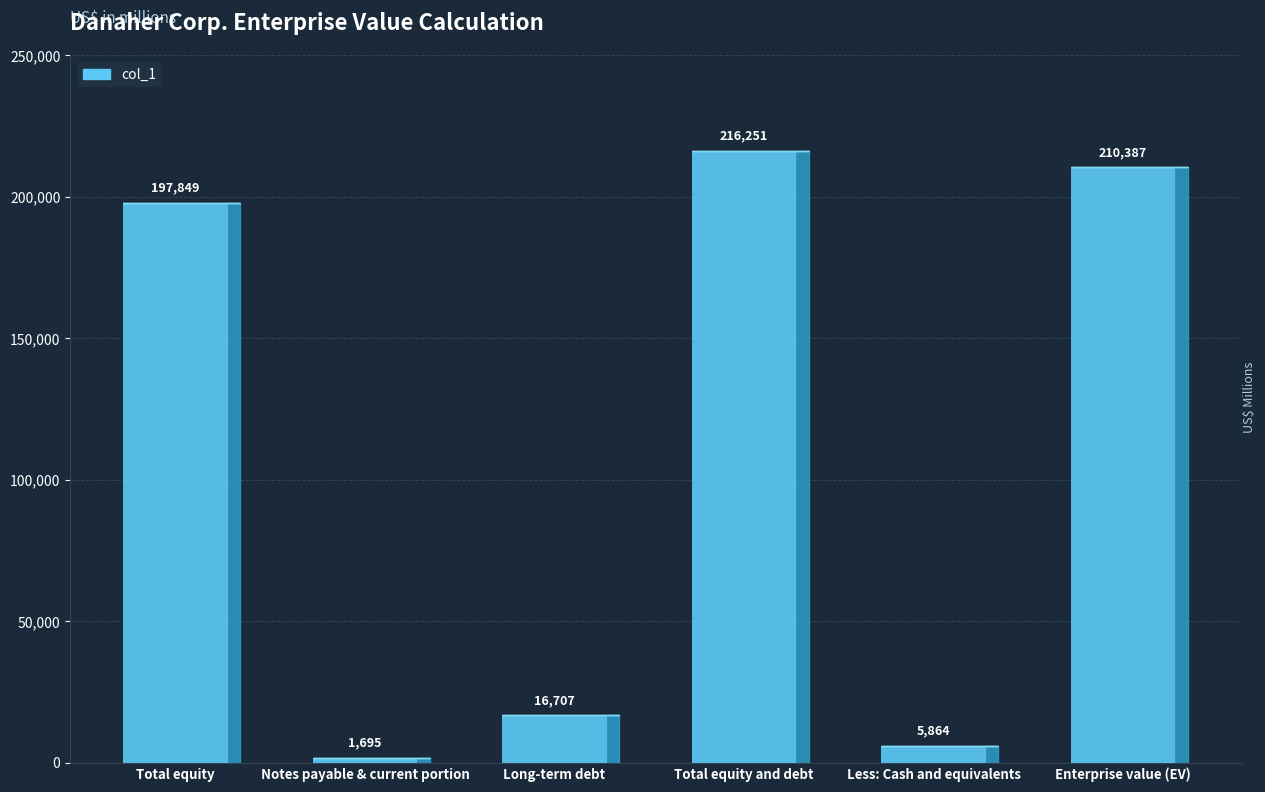

Which category has the lowest value across all series?

Notes payable & current portion